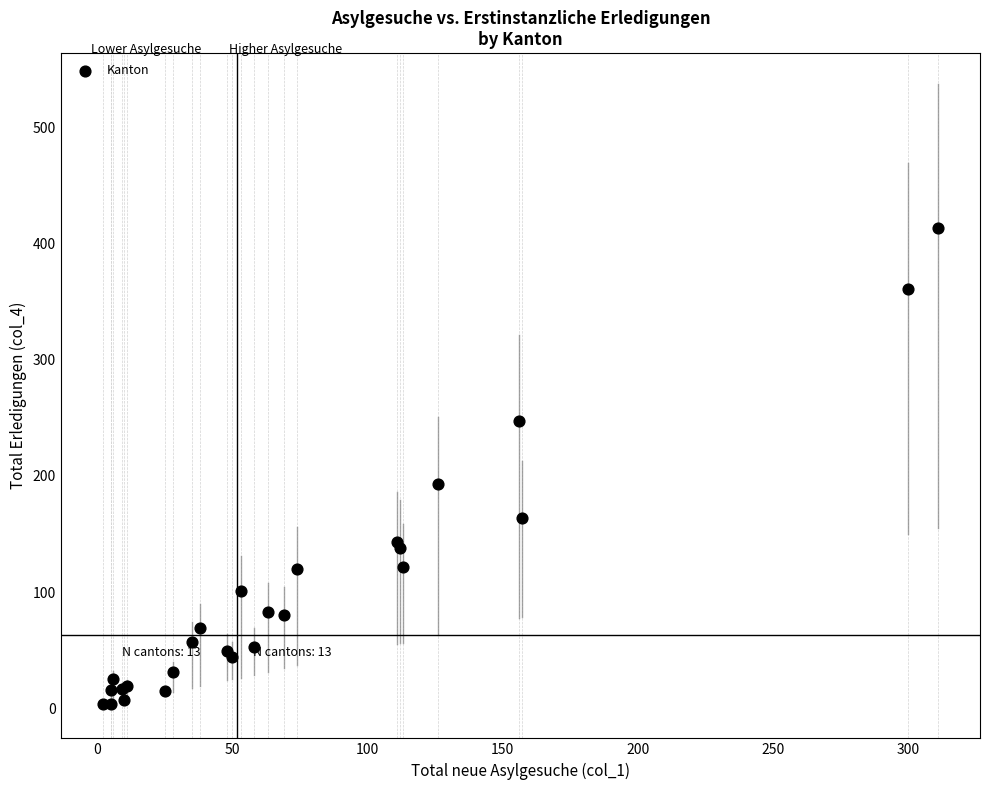

What Y value in the scatter plot is closest to 208?

193